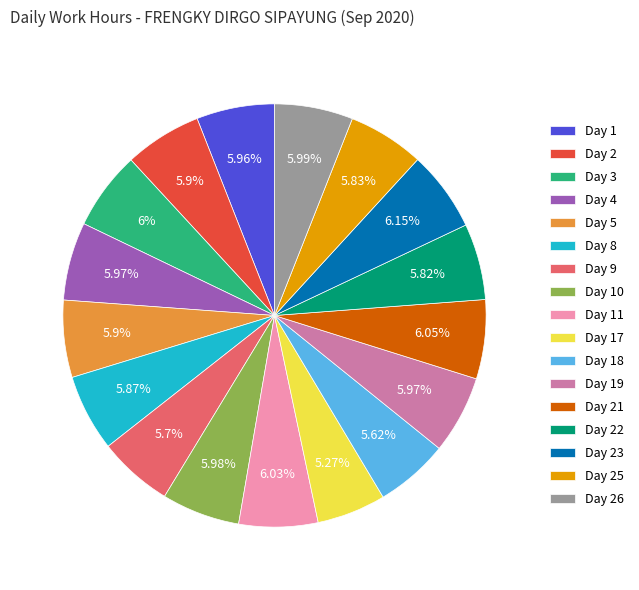

What percentage is NOT represented by Day 1?

94.0%